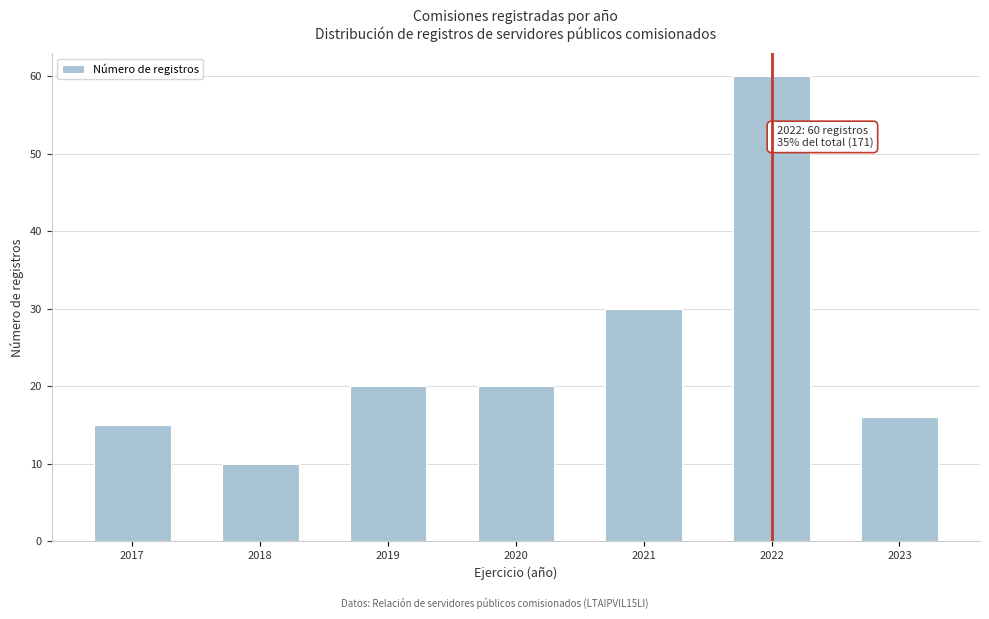

Reading left to right, list all the values displayed in this chart.

2017=15	2018=10	2019=20	2020=20	2021=30	2022=60	2023=16